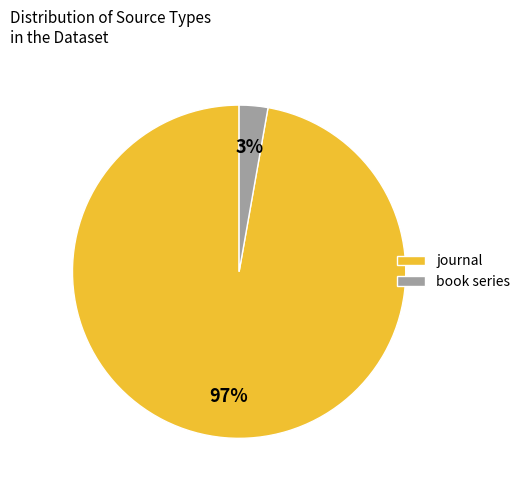

Is there a majority slice in this chart?

Yes